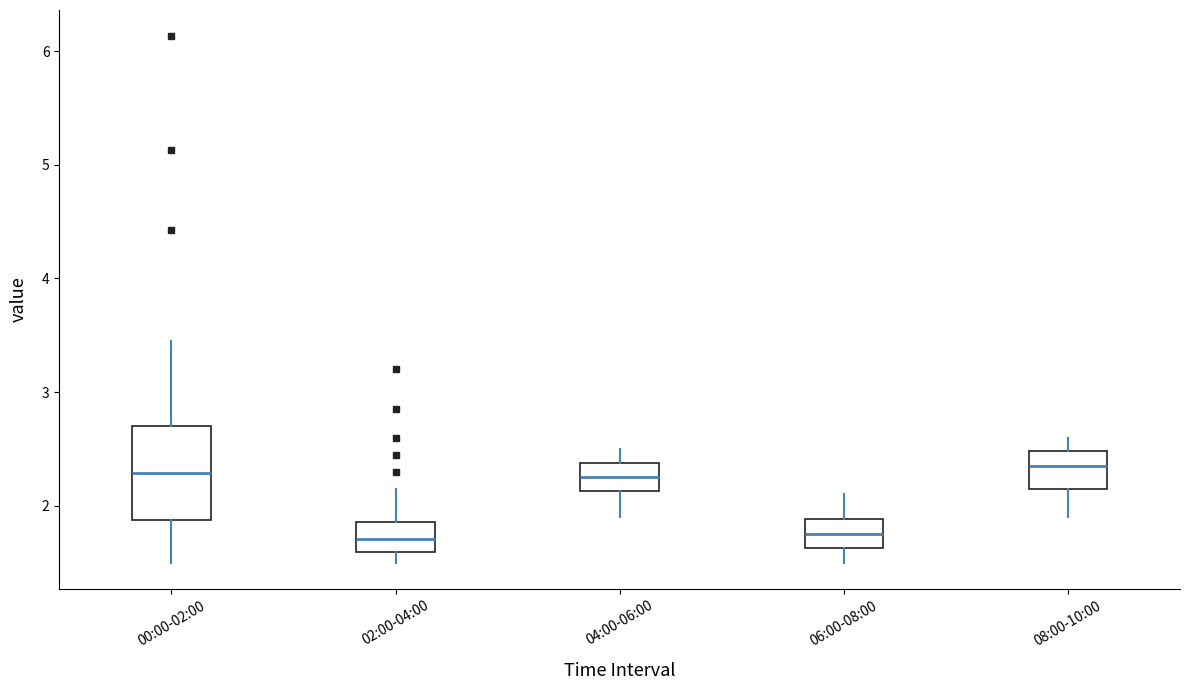

Reading left to right, transcribe this box plot: for each box, give where its median line is, the range the box spans, and where its two whiskers end, as read against the y-axis. The values are not printed on the chart, so give them approximately, as read against the axis.

00:00-02:00: median 2.3, box 1.9 to 2.7, whiskers 1.5 to 3.5
02:00-04:00: median 1.7, box 1.6 to 1.9, whiskers 1.5 to 2.2
04:00-06:00: median 2.3, box 2.1 to 2.4, whiskers 1.9 to 2.5
06:00-08:00: median 1.8, box 1.6 to 1.9, whiskers 1.5 to 2.1
08:00-10:00: median 2.4, box 2.1 to 2.5, whiskers 1.9 to 2.6